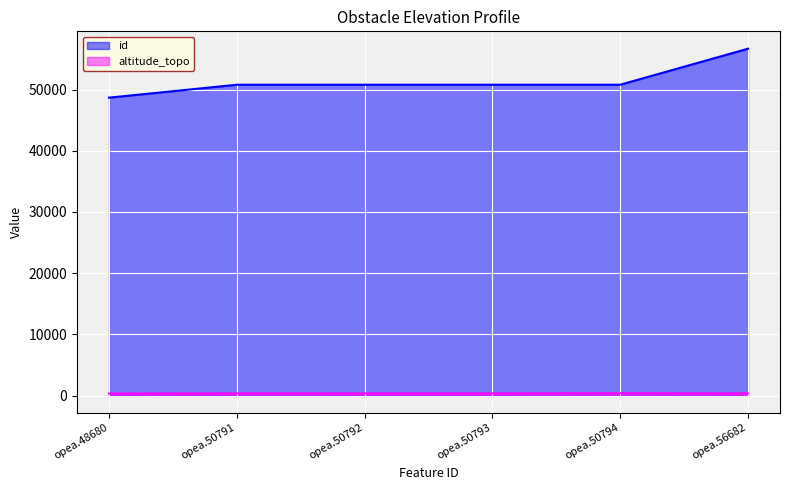

What are all the series names shown in the legend?

id, altitude_topo